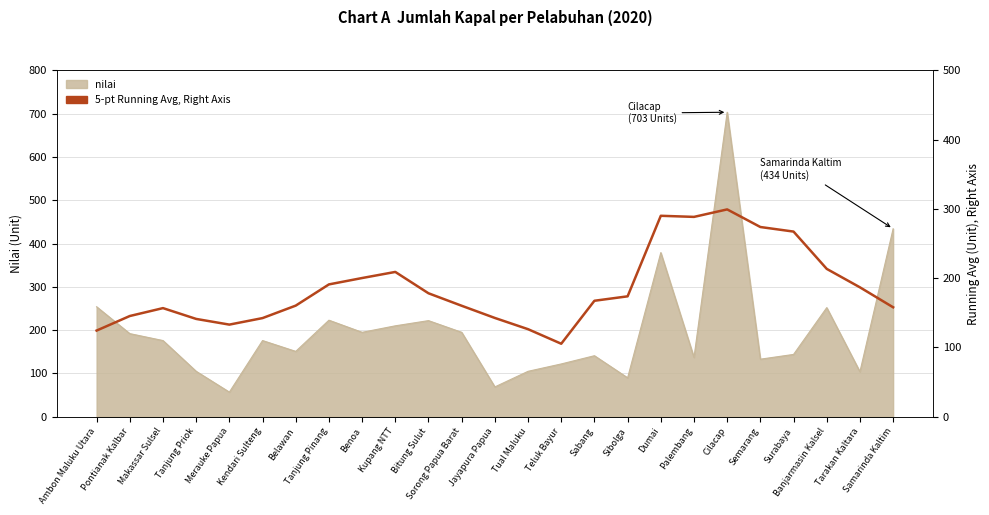

True or false: the data shows 92.2 at Jayapura Papua.

False